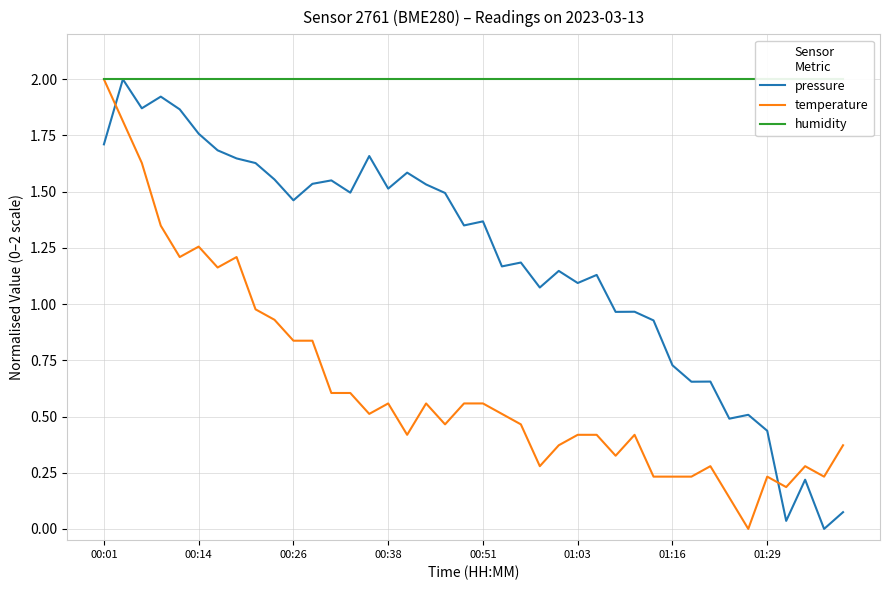

Which series changed the most between 28 and 31?

pressure